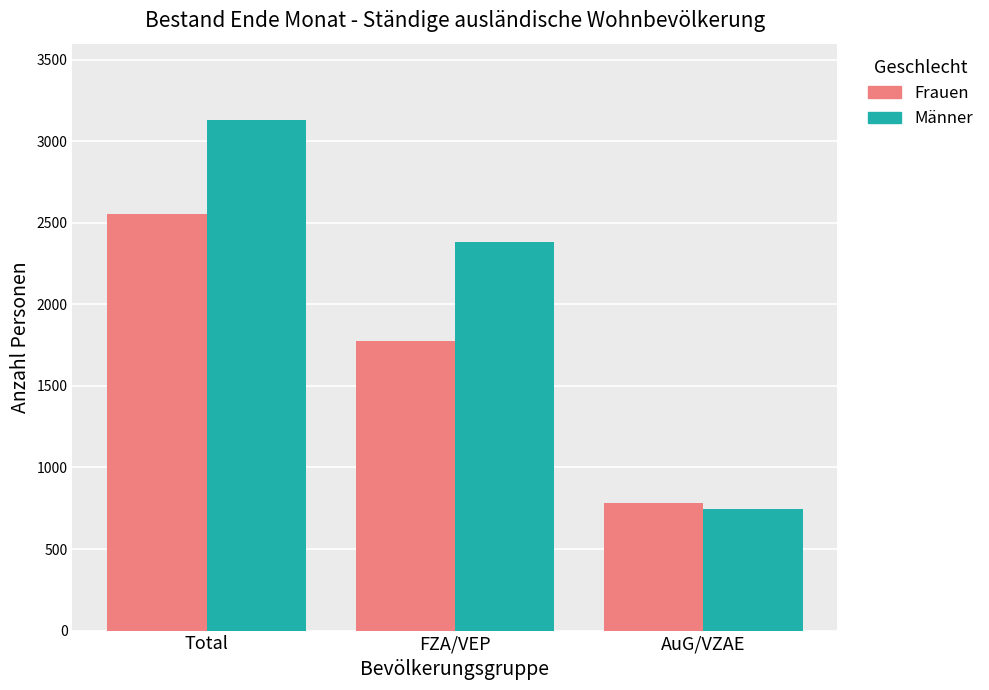

What position from the right is Total?

3